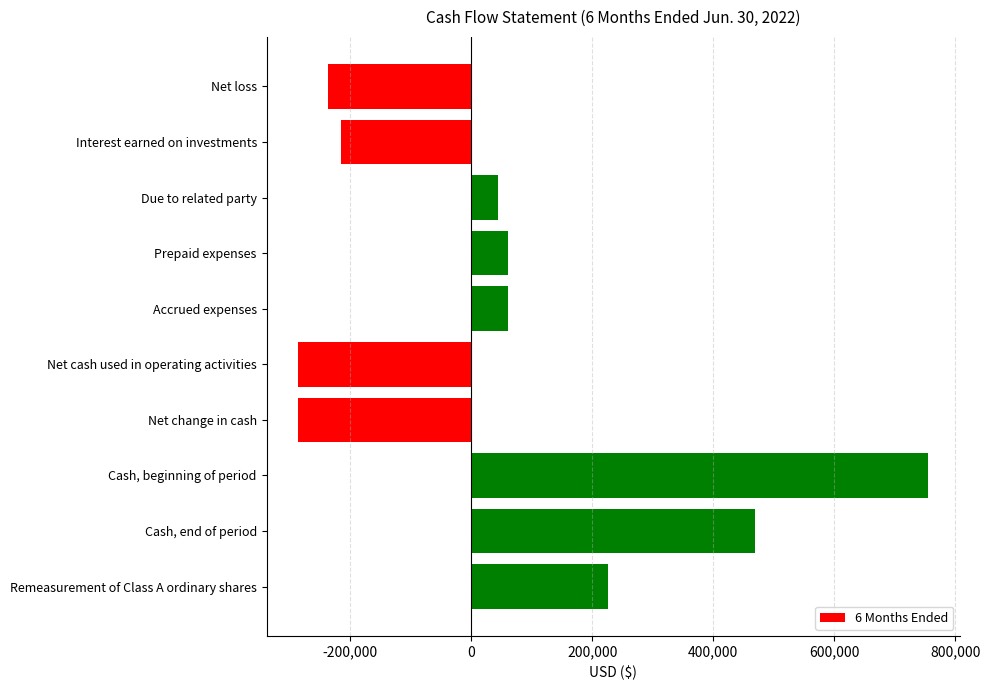

What is the greatest value displayed?

754893